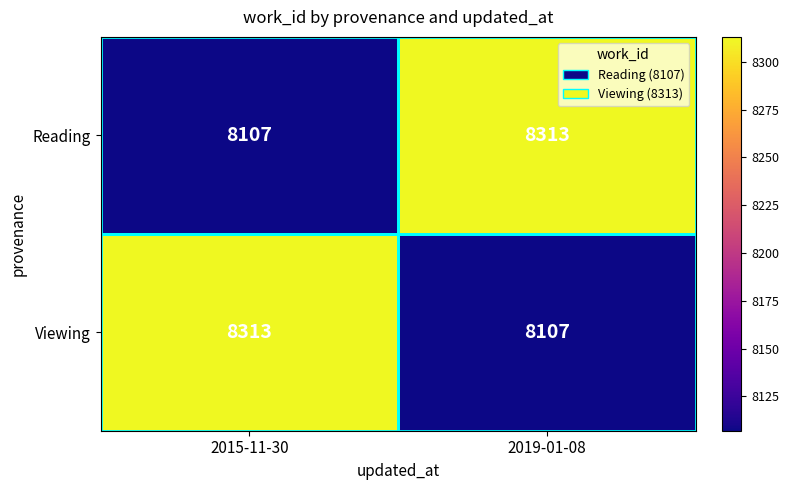

Where is Reading nearest to the value 8210?

2015-11-30